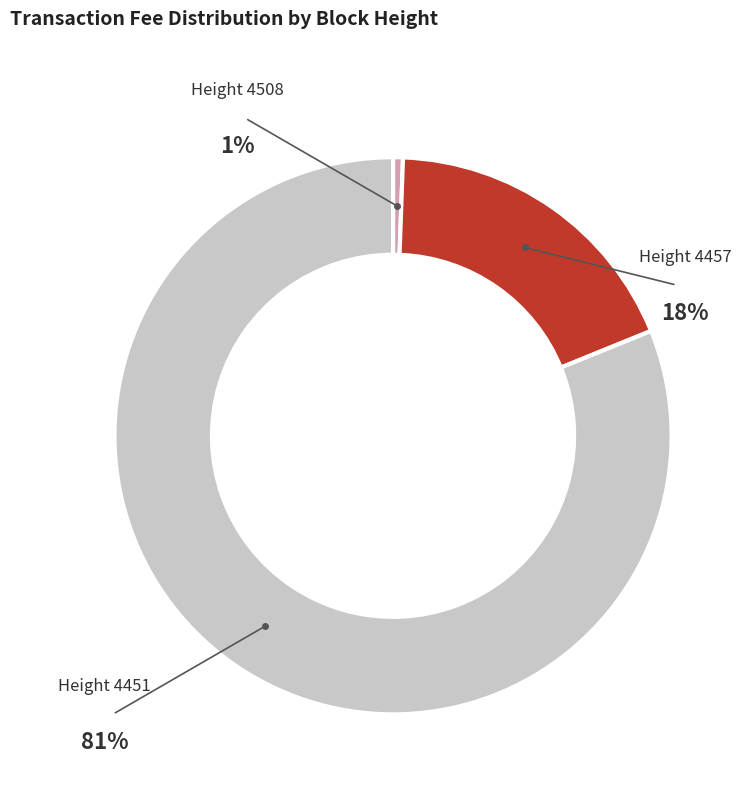

What is the majority slice?

4451